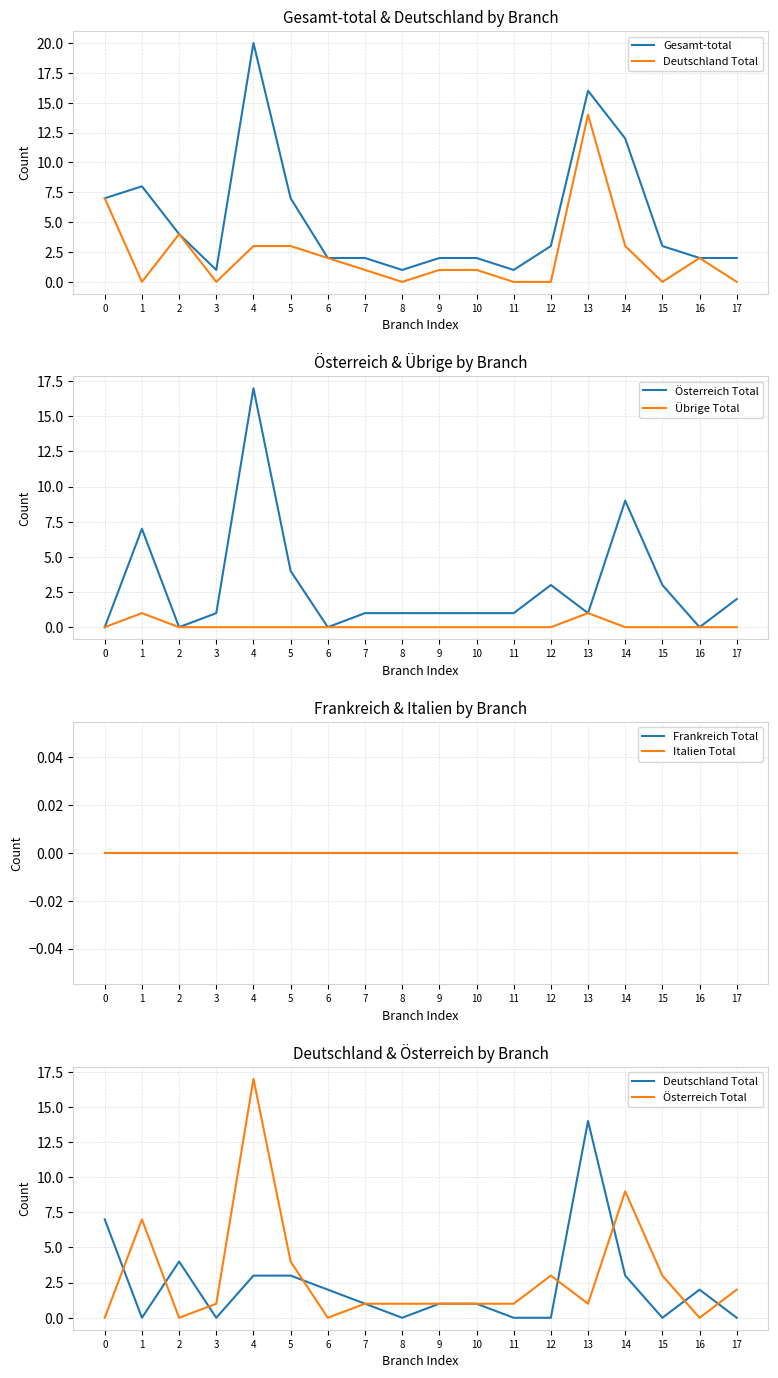

Is this an area chart (filled region under the line)?

No